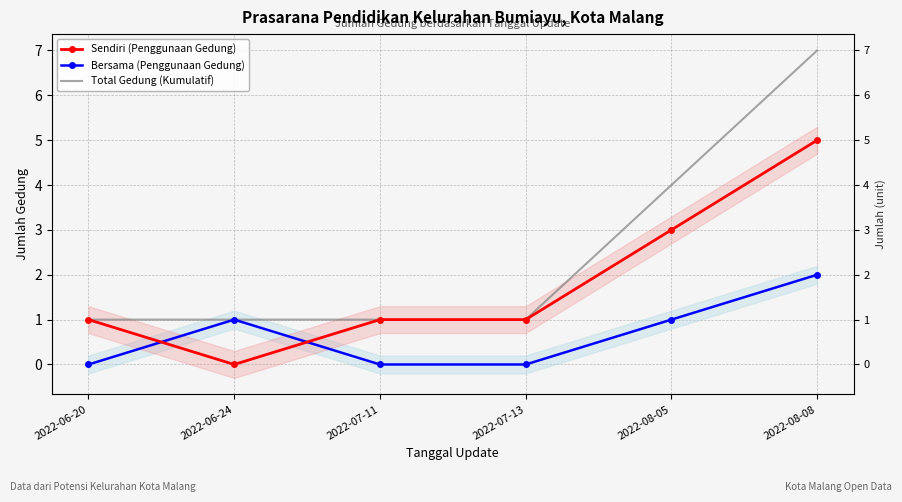

What is the average value of the Bersama (Penggunaan Gedung) series?

1